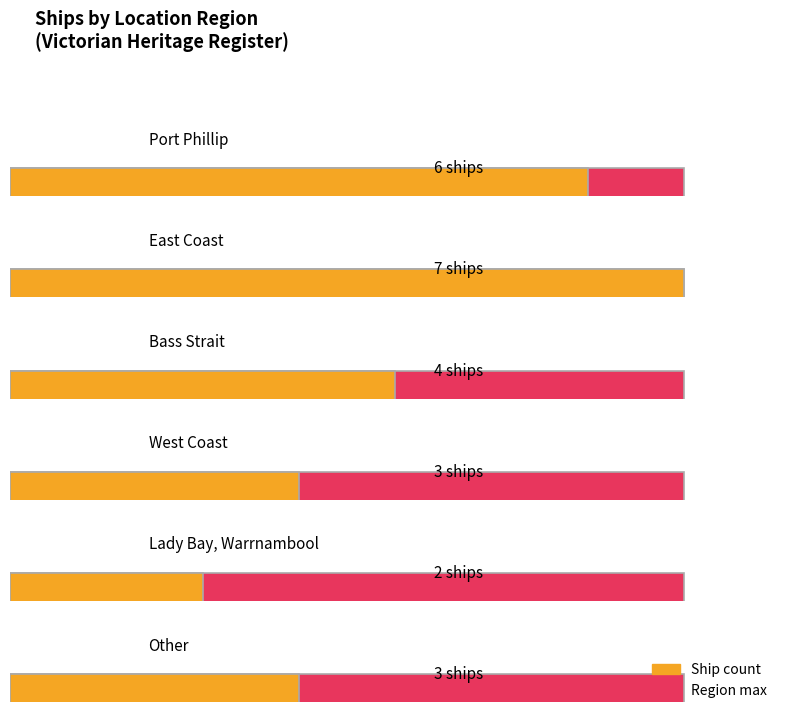

The value at Lady Bay Warrnambool is 2. True or false?

True